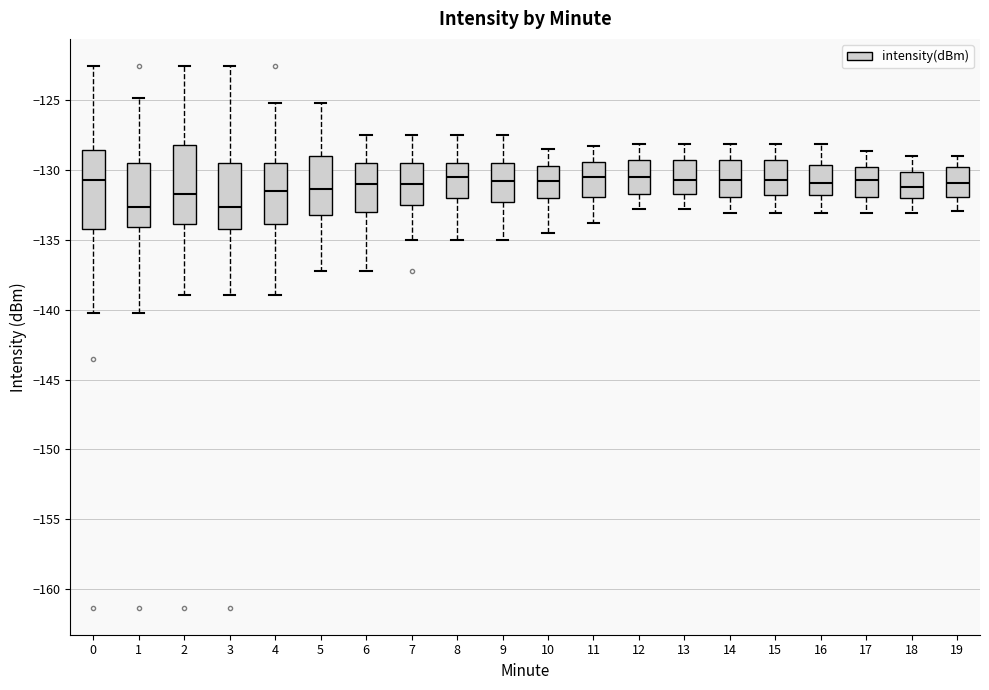

Reading left to right, transcribe this box plot: for each box, give where its median line is, the range the box spans, and where its two whiskers end, as read against the y-axis. The values are not printed on the chart, so give them approximately, as read against the axis.

0: median -130.5, box -134.0 to -128.5, whiskers -140.0 to -122.5
1: median -132.5, box -134.0 to -129.5, whiskers -140.0 to -125.0
2: median -131.5, box -134.0 to -128.0, whiskers -139.0 to -122.5
3: median -132.5, box -134.0 to -129.5, whiskers -139.0 to -122.5
4: median -131.5, box -134.0 to -129.5, whiskers -139.0 to -125.0
5: median -131.5, box -133.0 to -129.0, whiskers -137.0 to -125.0
6: median -131.0, box -133.0 to -129.5, whiskers -137.0 to -127.5
7: median -131.0, box -132.5 to -129.5, whiskers -135.0 to -127.5
8: median -130.5, box -132.0 to -129.5, whiskers -135.0 to -127.5
9: median -131.0, box -132.5 to -129.5, whiskers -135.0 to -127.5
10: median -131.0, box -132.0 to -129.5, whiskers -134.5 to -128.5
11: median -130.5, box -132.0 to -129.5, whiskers -133.5 to -128.5
12: median -130.5, box -131.5 to -129.5, whiskers -133.0 to -128.0
13: median -130.5, box -131.5 to -129.5, whiskers -133.0 to -128.0
14: median -130.5, box -132.0 to -129.5, whiskers -133.0 to -128.0
15: median -130.5, box -132.0 to -129.5, whiskers -133.0 to -128.0
16: median -131.0, box -132.0 to -129.5, whiskers -133.0 to -128.0
17: median -130.5, box -132.0 to -130.0, whiskers -133.0 to -128.5
18: median -131.0, box -132.0 to -130.0, whiskers -133.0 to -129.0
19: median -131.0, box -132.0 to -130.0, whiskers -133.0 to -129.0